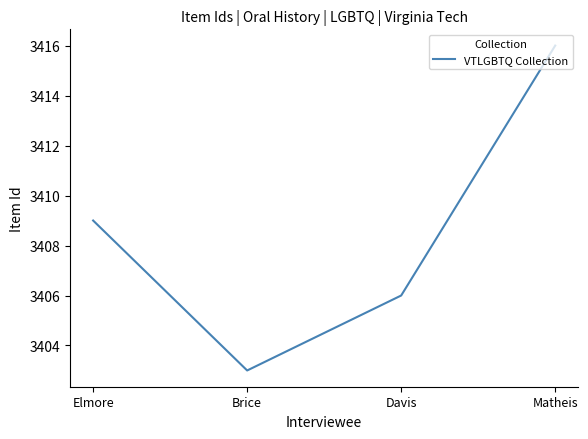

Reading right to left, what are all the values shown in this chart?

Matheis=3416	Davis=3406	Brice=3403	Elmore=3409